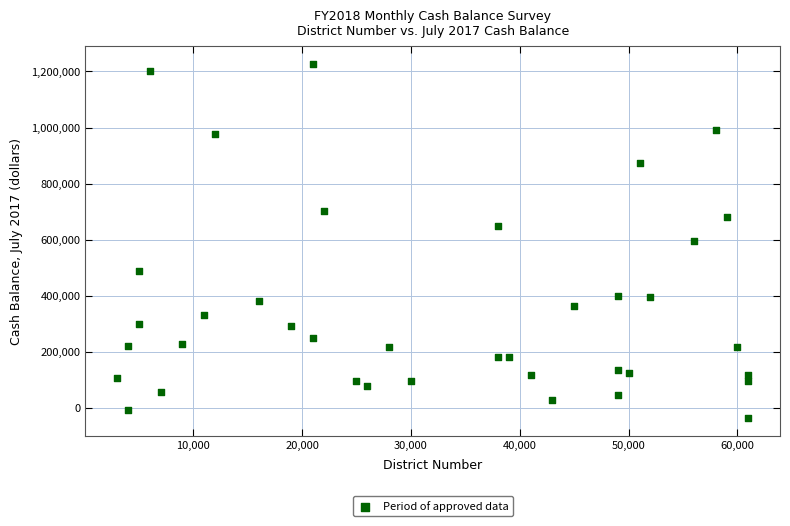

Count the number of points in this scatter plot.

38